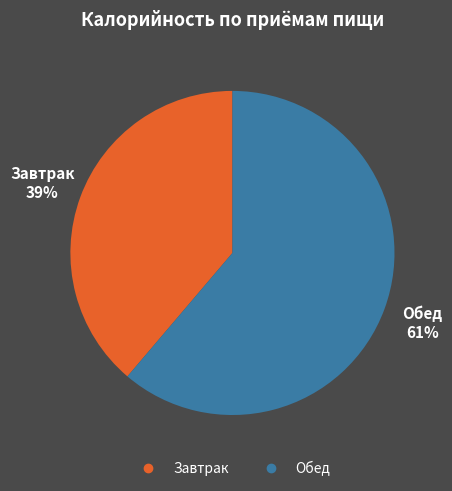

Rank the categories by value from lowest to highest.

Завтрак, Обед